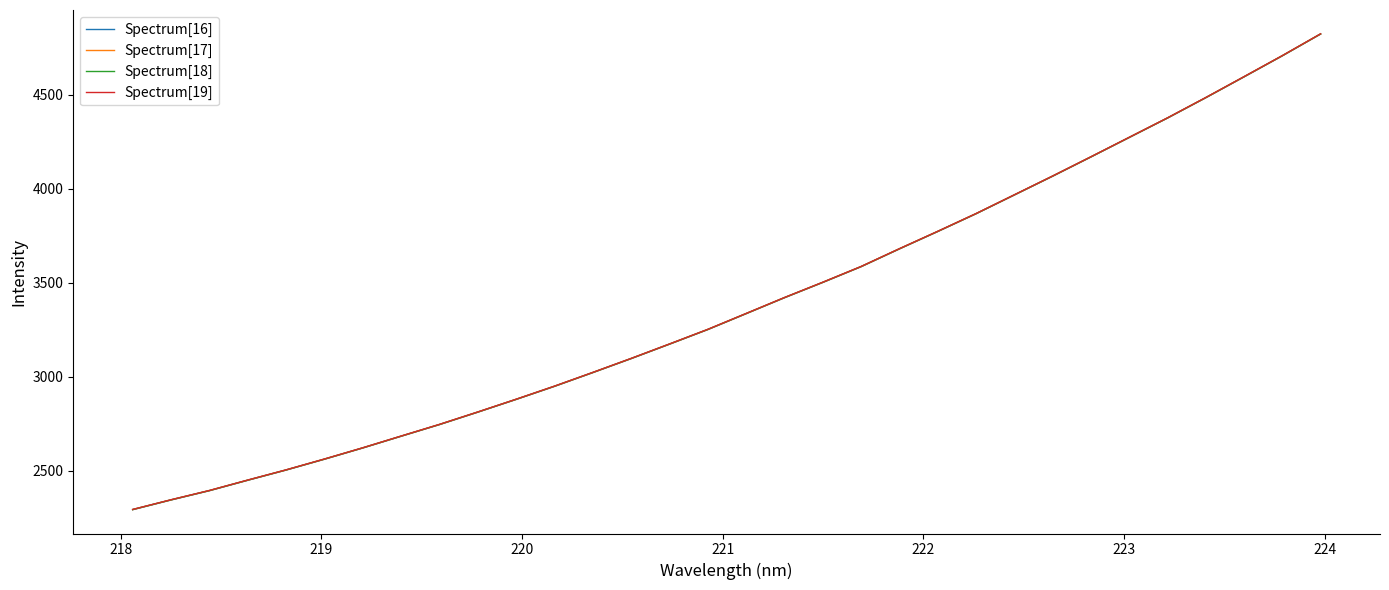

What is the smallest value displayed?

2291.7